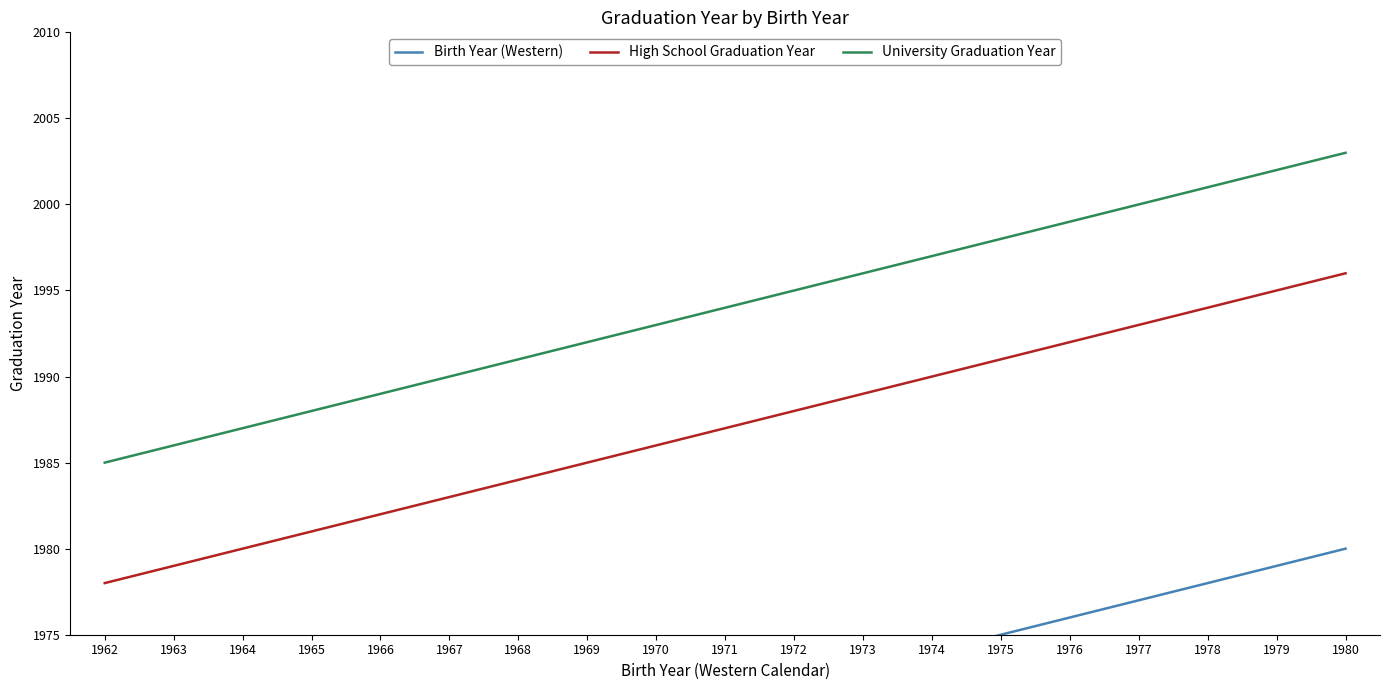

True or false: University Graduation Year and High School Graduation Year cross at least once.

False